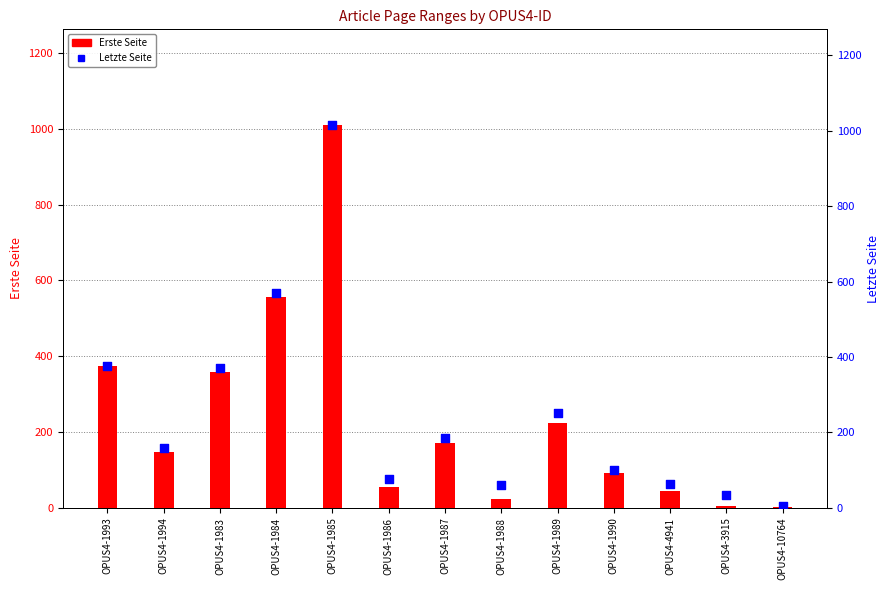

What is the total value across all series at OPUS4-4941?

107